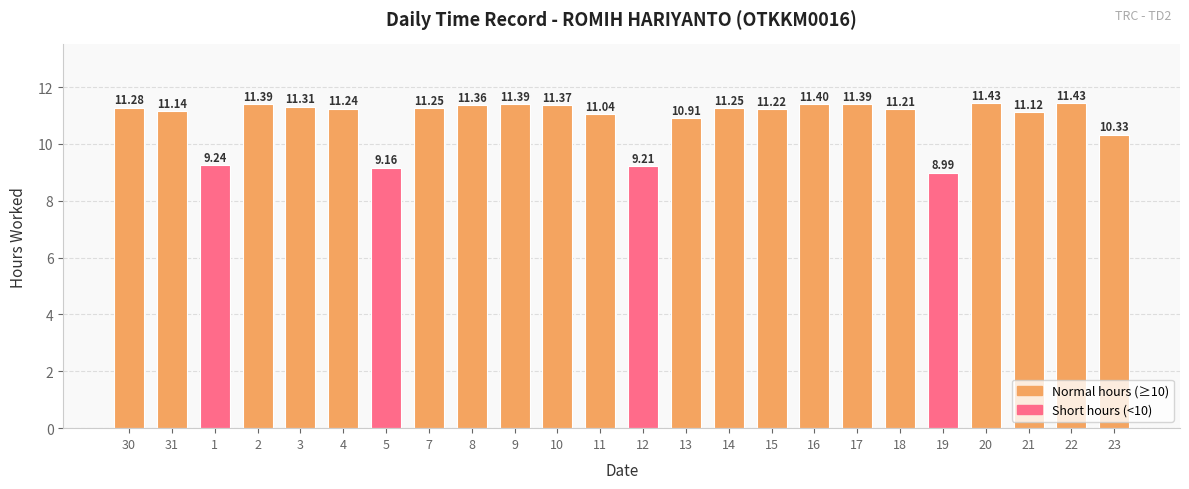

At which label does the data first exceed 11?

30